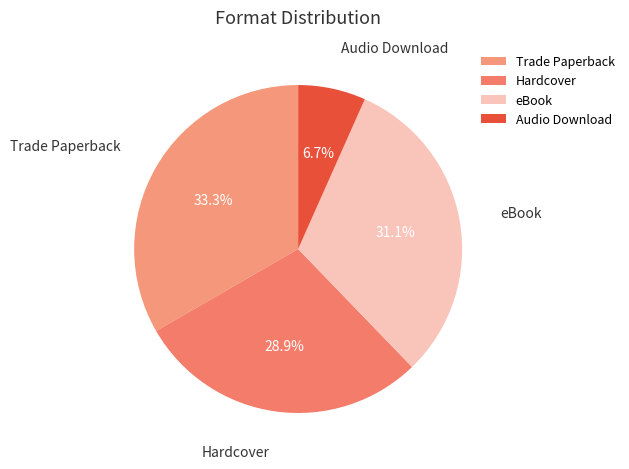

To the nearest percent, what is the average slice percentage?

25%